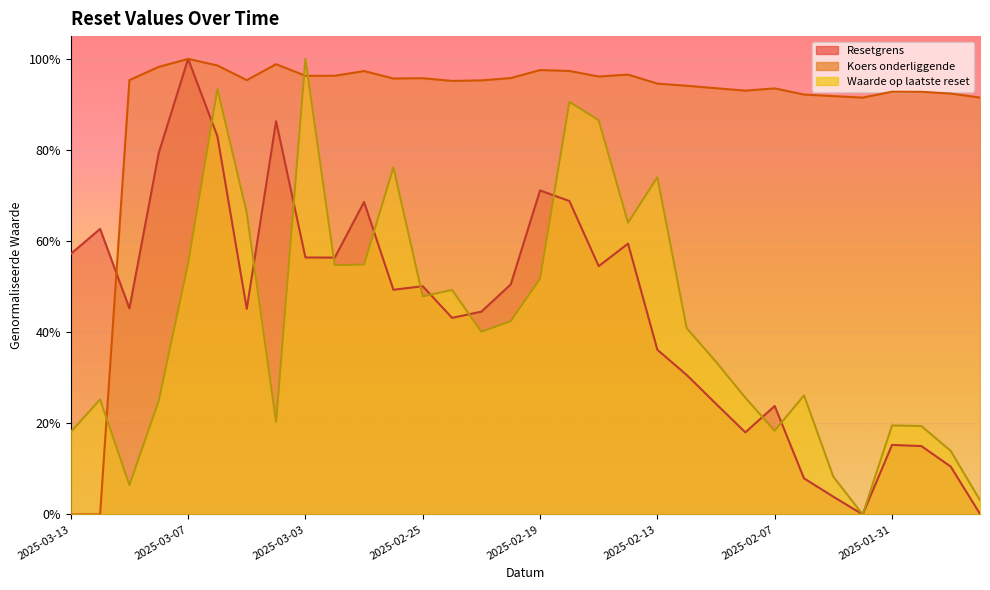

How many lines are shown in the chart?

3